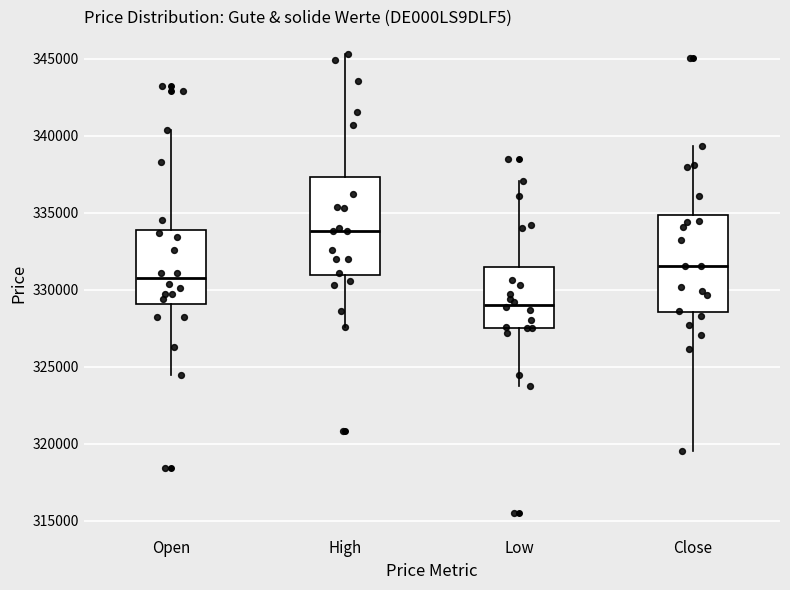

Which box's median line is the lowest?

Low